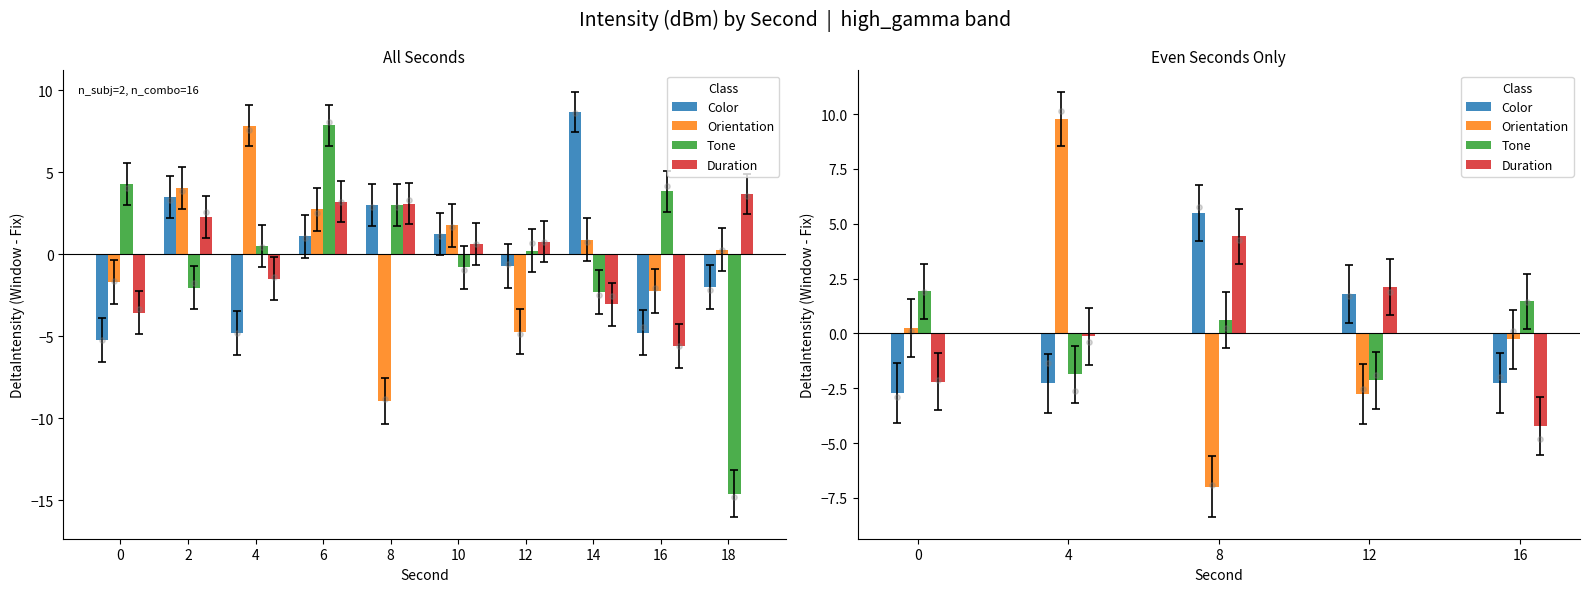

At how many categories does at least one series exceed -2?

5